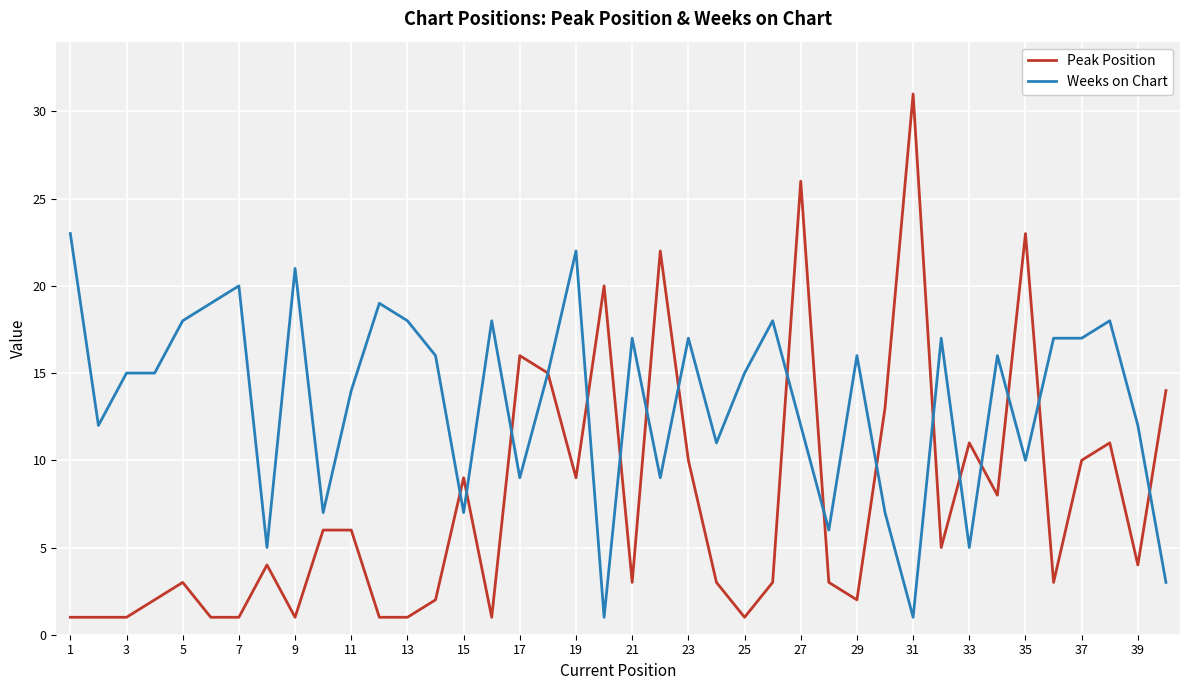

List the series in order of their overall mean, highest first.

Weeks on Chart, Peak Position